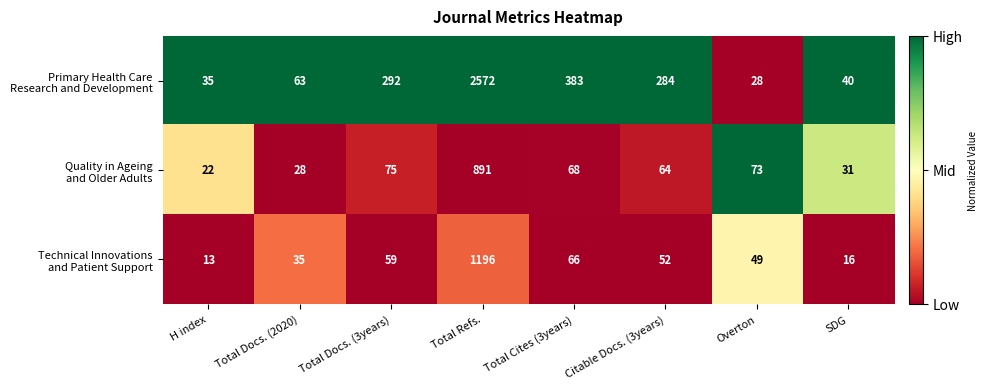

What is the greatest value displayed?

2572